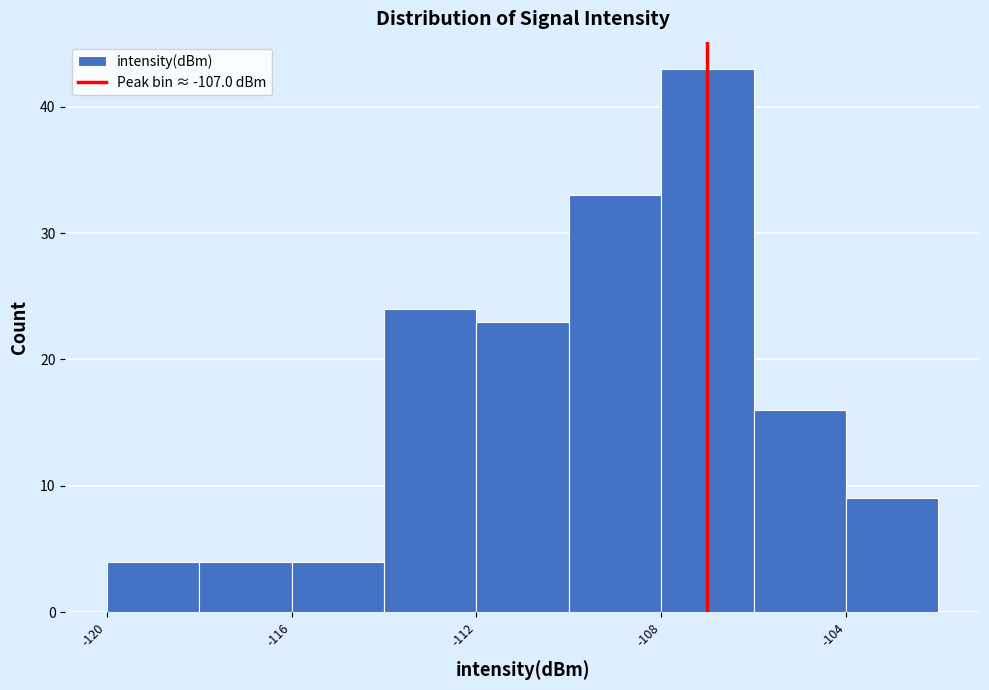

Reading left to right, transcribe this chart: for each bar, give the range it covers on the x-axis and its height. The values are not printed on the chart, so give them approximately, as read against the axis.

-120 to -118: 4
-118 to -116: 4
-116 to -114: 4
-114 to -112: 24
-112 to -110: 23
-110 to -108: 33
-108 to -106: 43
-106 to -104: 16
-104 to -102: 9